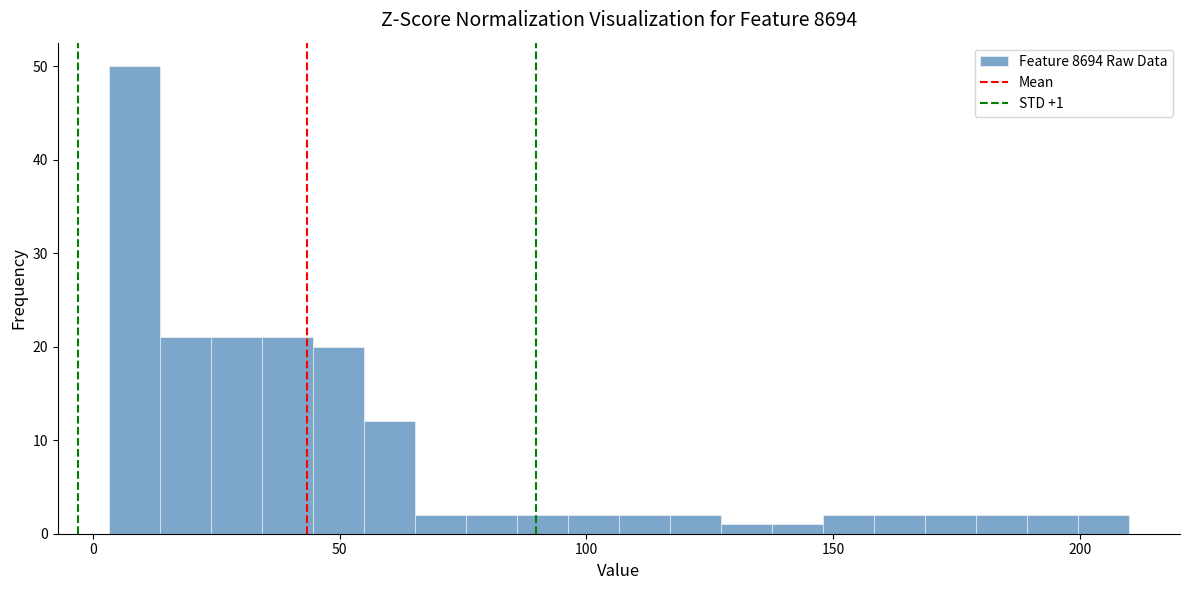

Read against the x-axis, roughly where is the centre of the tallest bar?

10